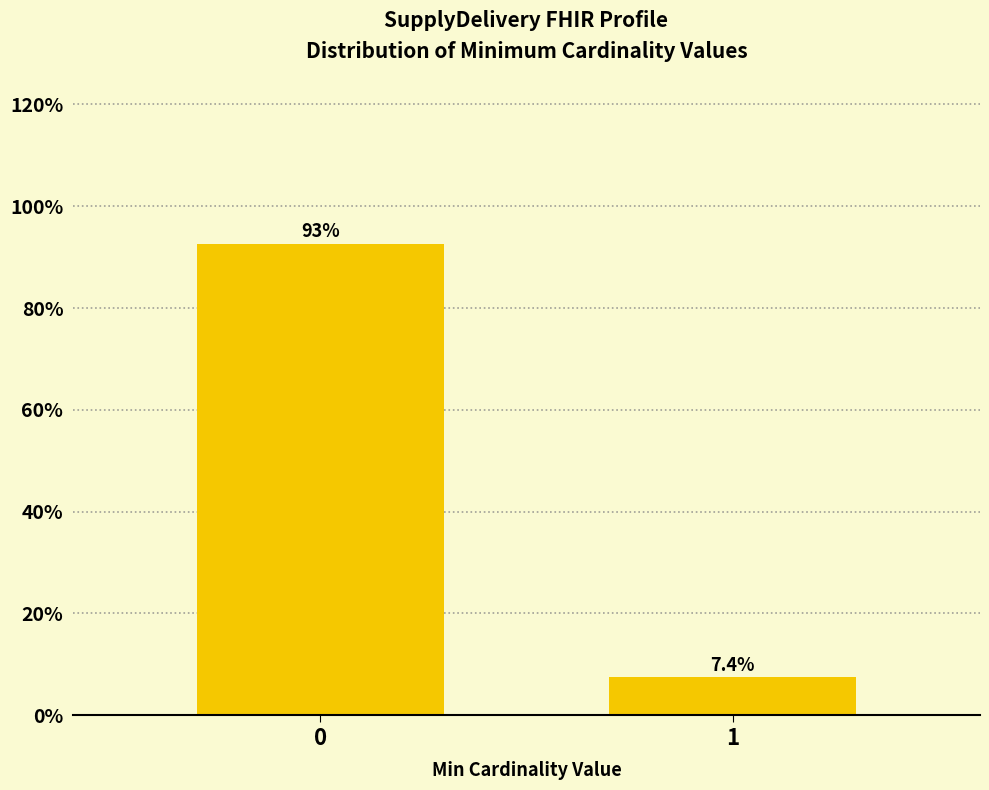

Reading left to right, list all the values displayed in this chart.

92.6	7.4